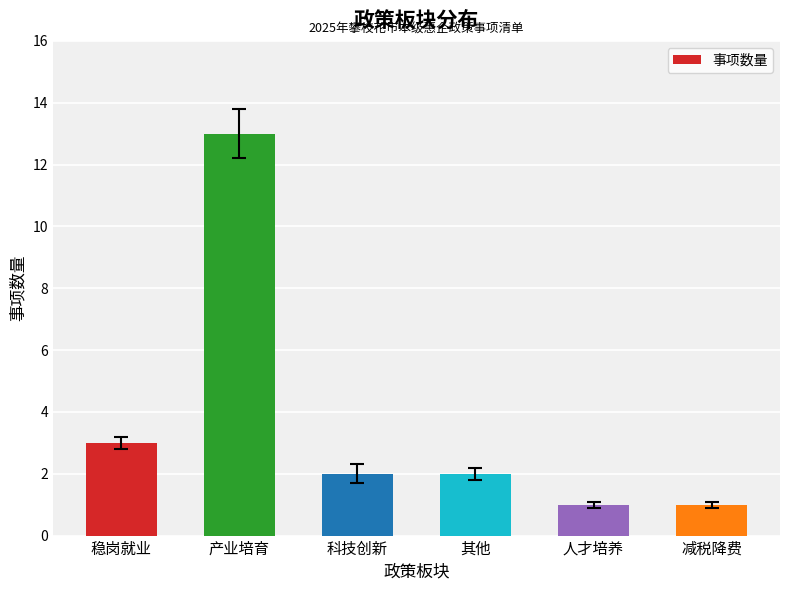

Reading left to right, extract all data points from this chart.

3	13	2	2	1	1